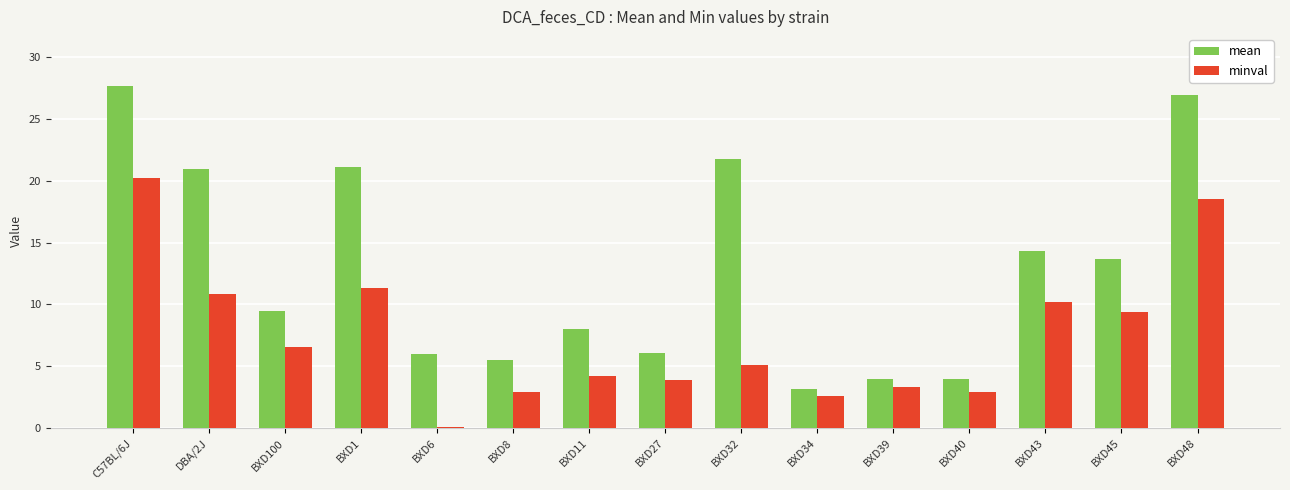

How many data points does each series have?

15